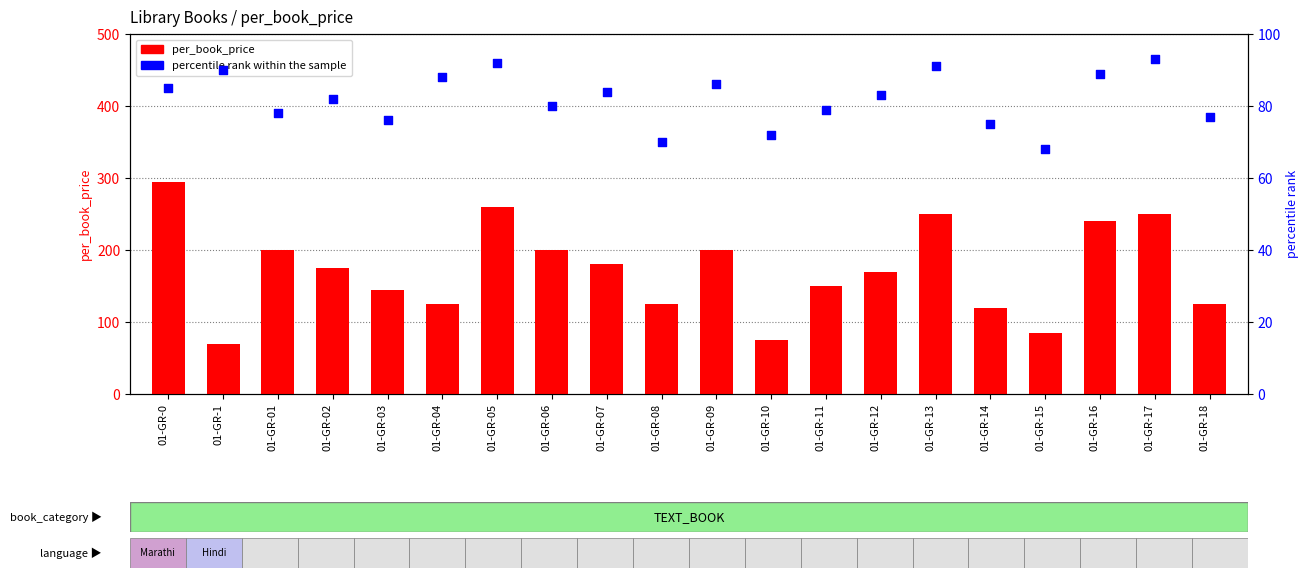

What are all the series names shown in the legend?

per_book_price, percentile rank within the sample